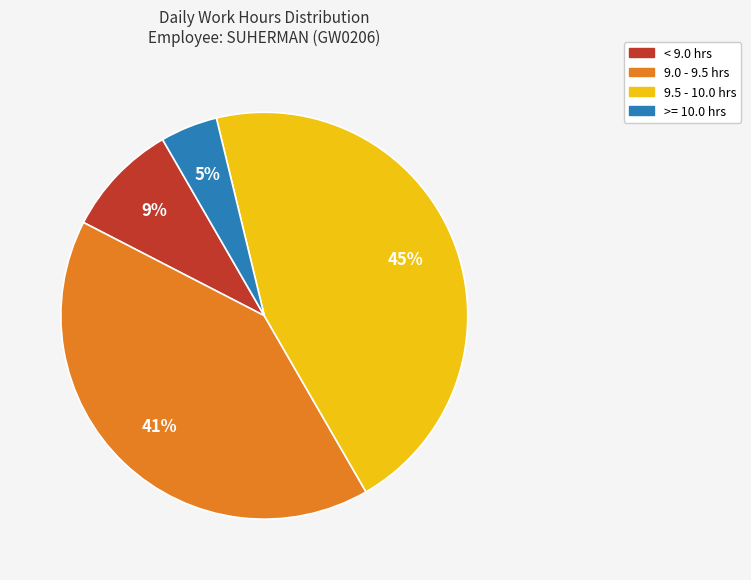

To the nearest percent, what is the average slice percentage?

25%